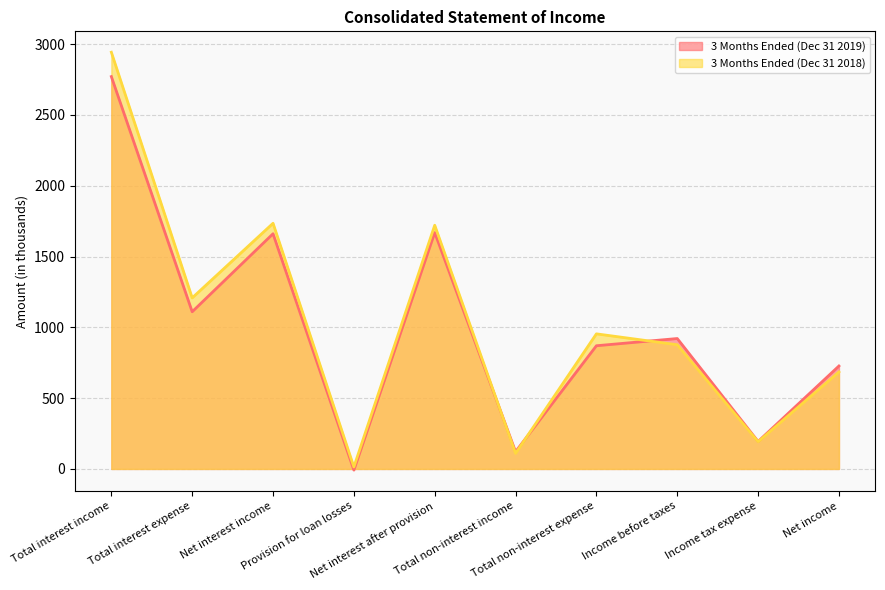

At how many categories does at least one series exceed 387?

7